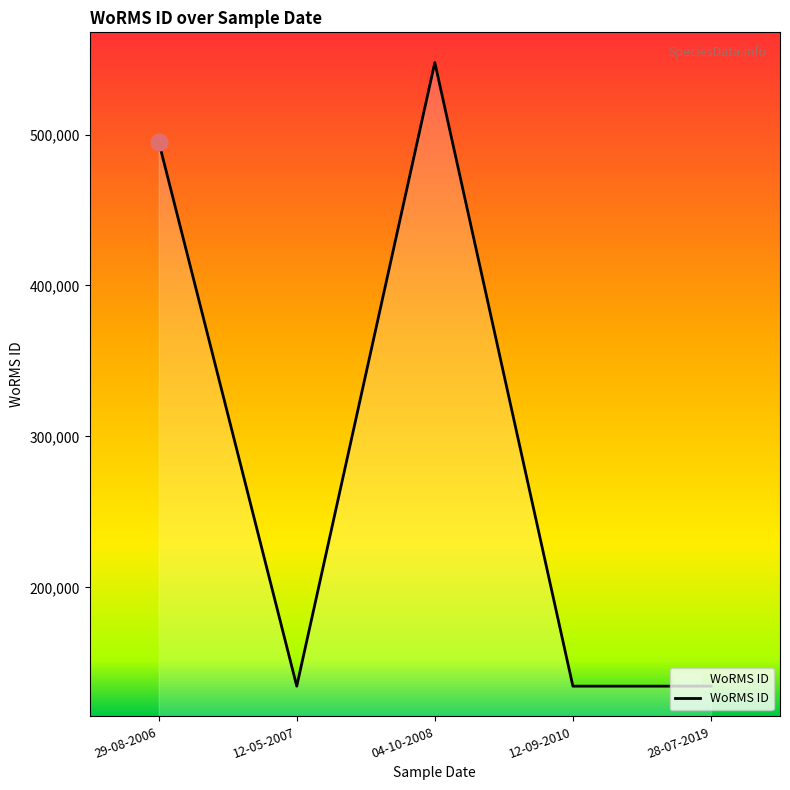

What is the greatest value displayed?

547692